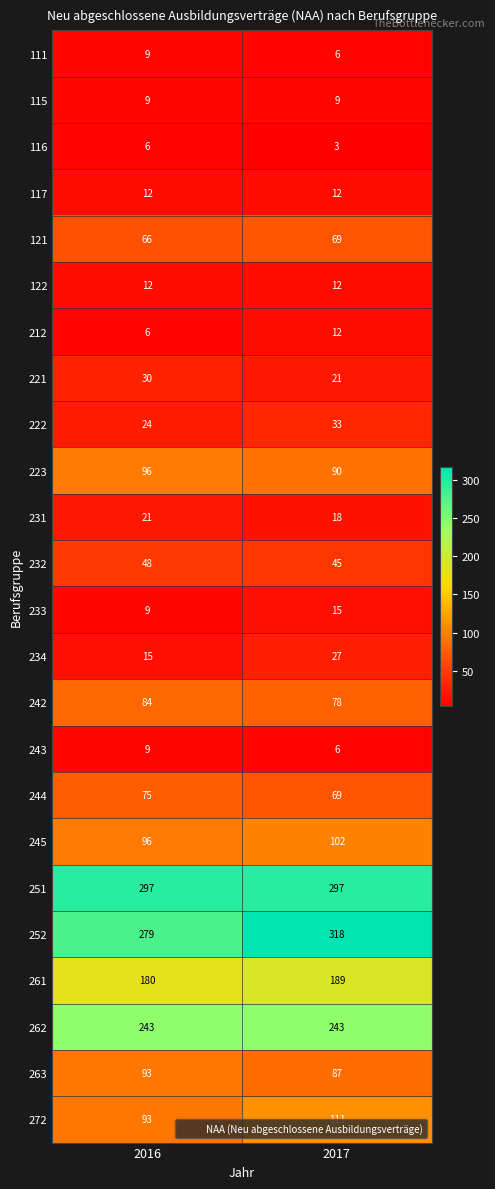

How many data points in 111 are less than 9?

1